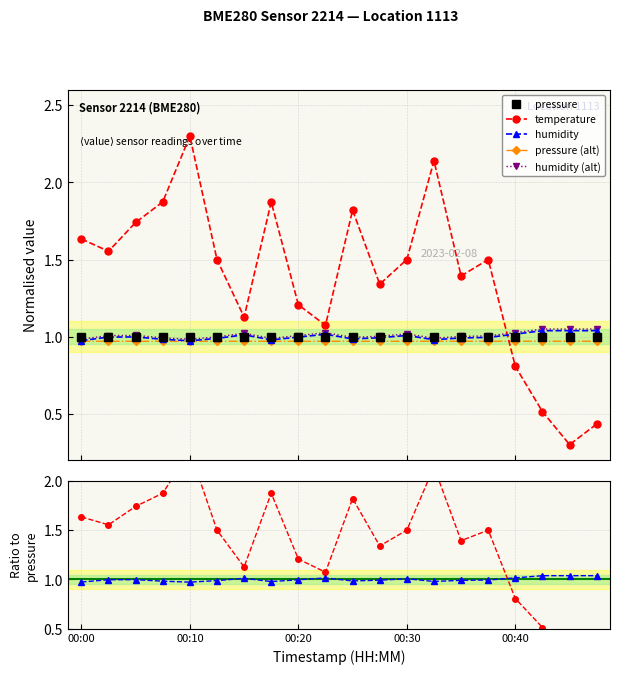

Does the chart have visible grid lines?

Yes